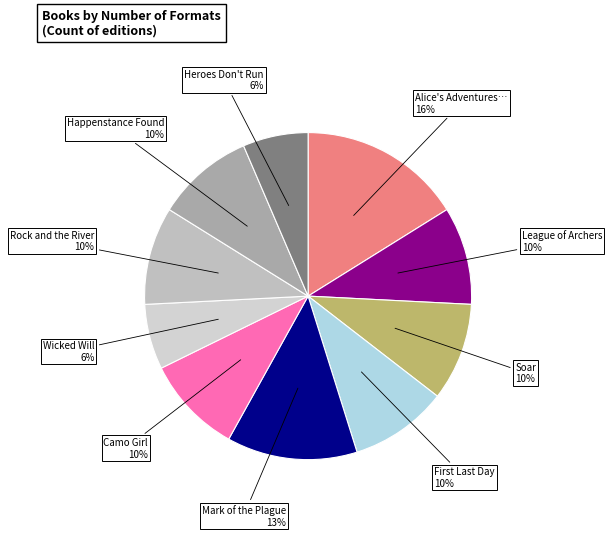

Is there a majority slice in this chart?

No